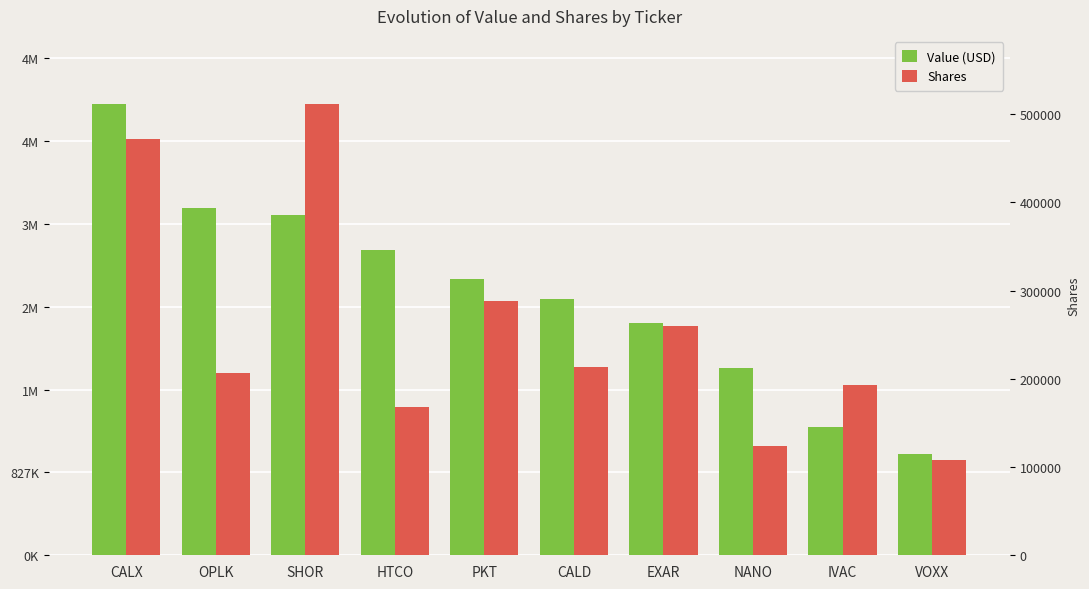

What is the value of the Shares bar at the 10th from the left?

956071.9